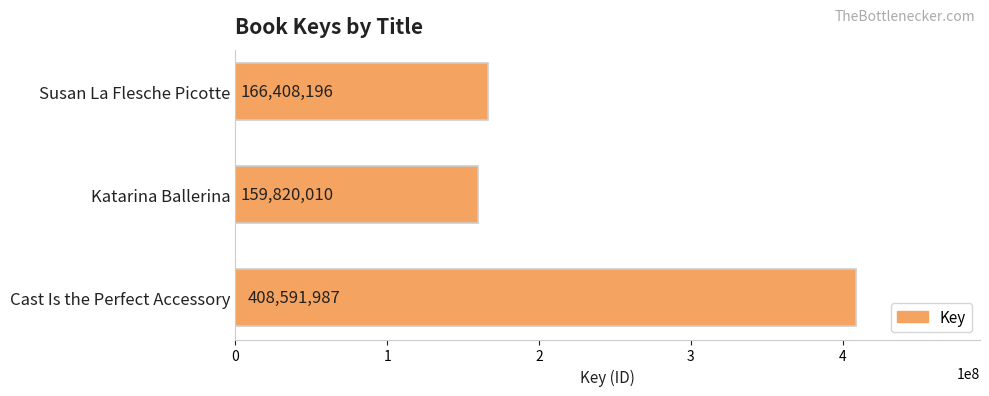

Reading top to bottom, what are all the values shown in this chart?

Susan La Flesche Picotte=166408196	Katarina Ballerina=159820010	Cast Is the Perfect Accessory=408591987